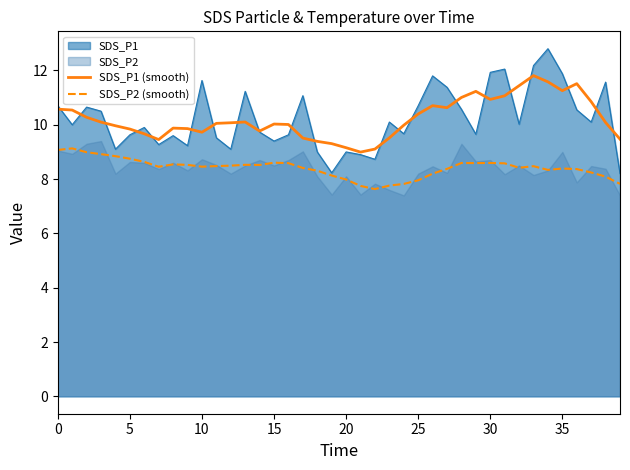

What is the label of the 29th point from the right?

11